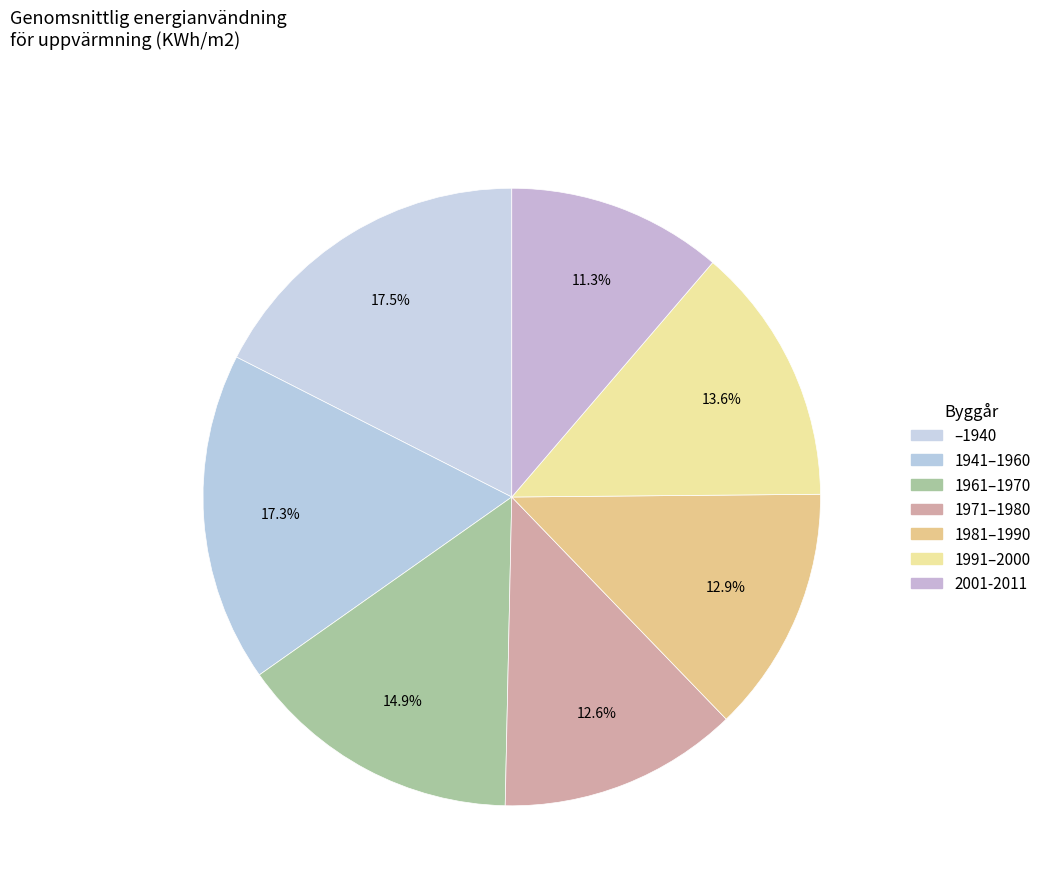

True or false: 1991–2000 accounts for 14% of the total.

True